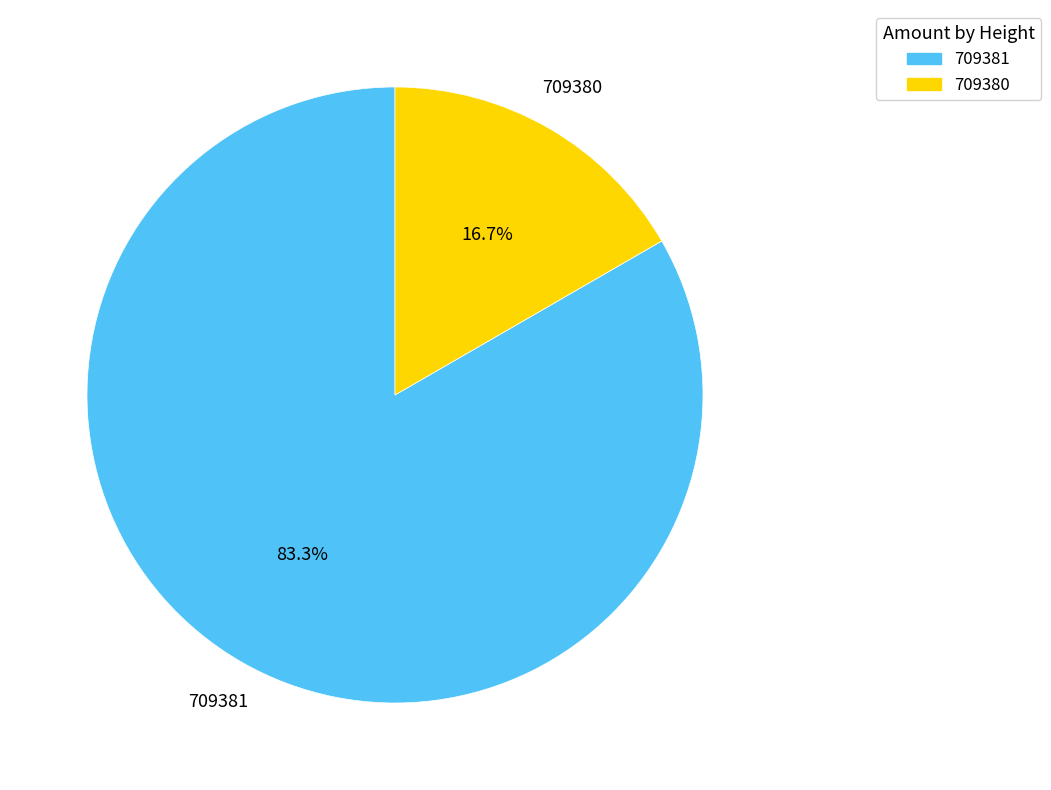

To the nearest percent, what portion does 709381 represent?

83%